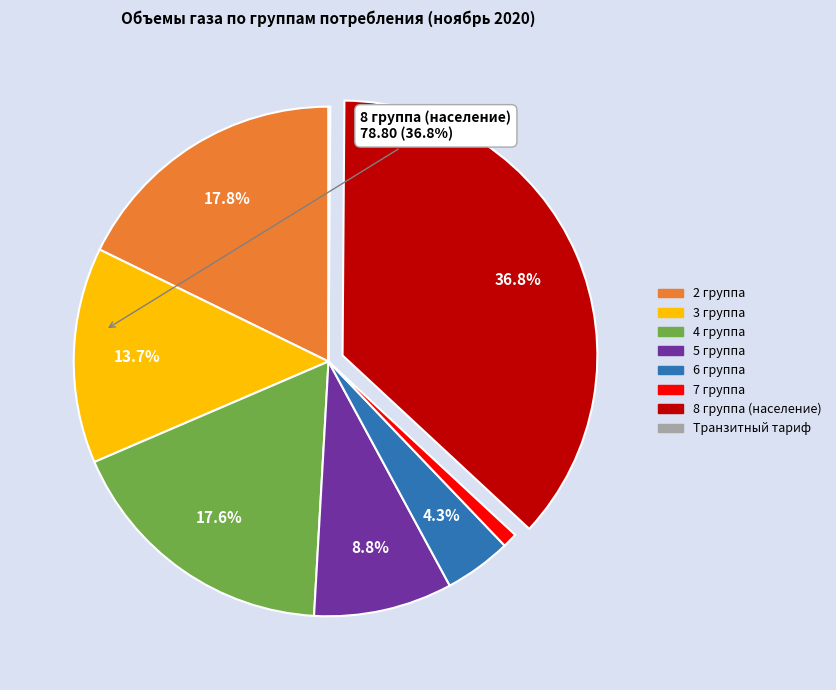

Combined, what portion of the pie is 8 группа (население) and 4 группа?

54.4%